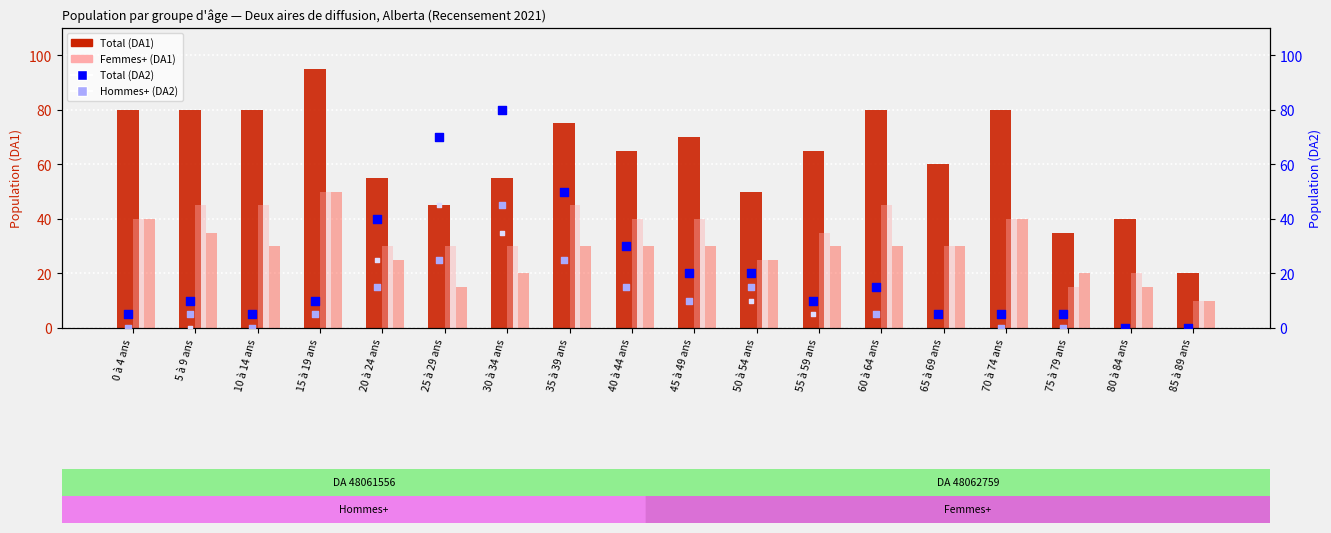

At how many categories does at least one series exceed 85?

1